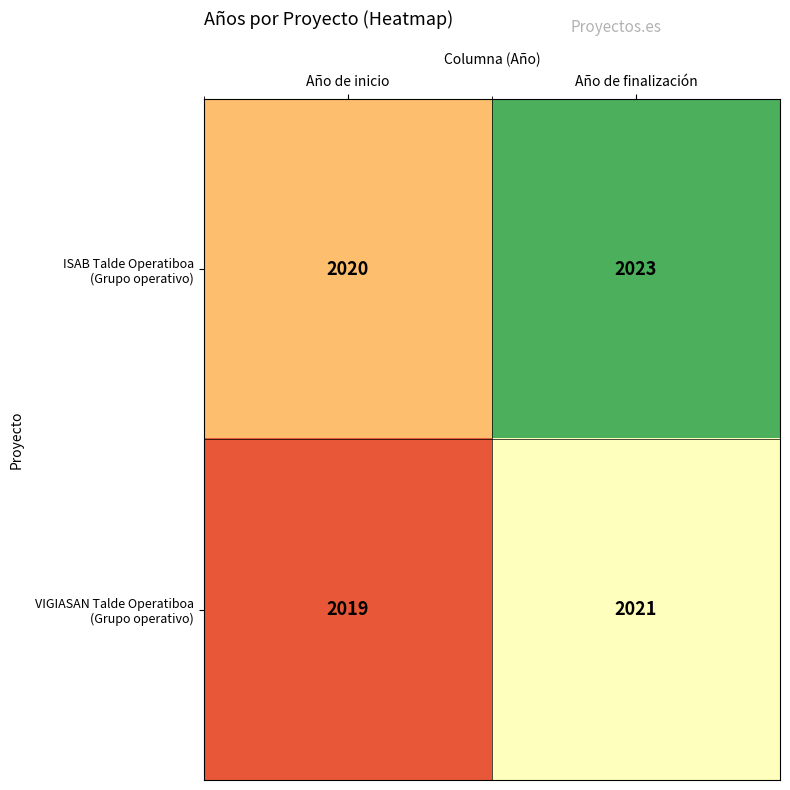

What is the greatest value displayed?

2023